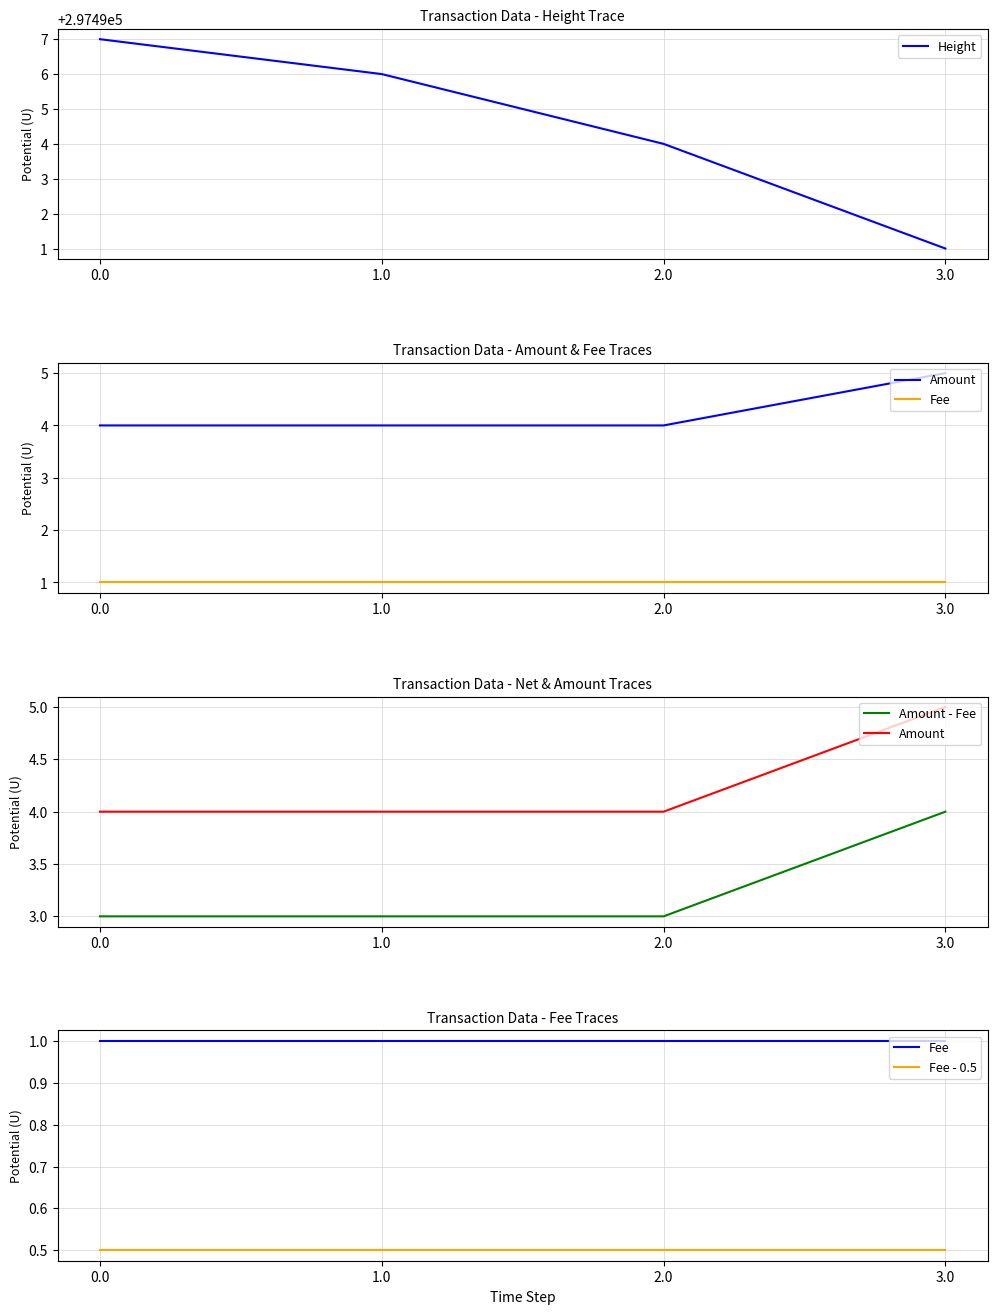

What is the value of the Height point at the 4th from the left?

297491.0